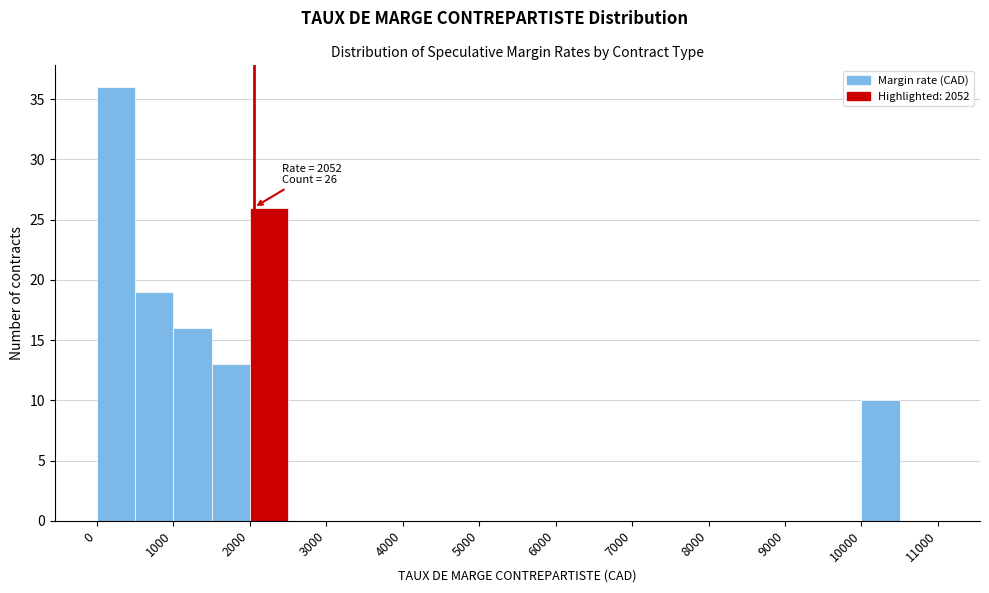

Which range on the x-axis has the tallest bar?

0 to 500